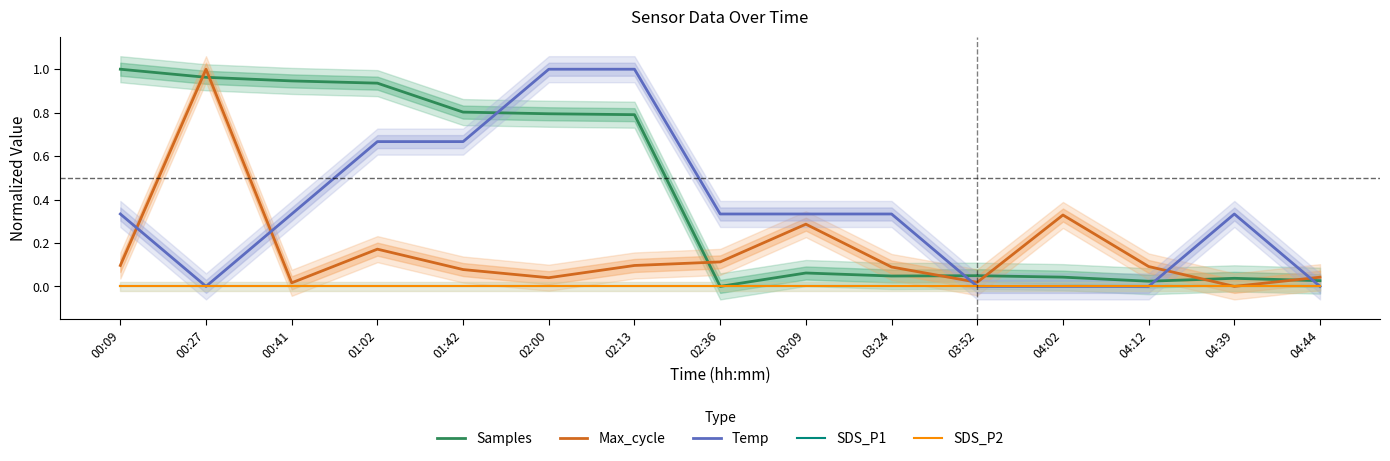

At which label does Temp reach its peak?

02:00